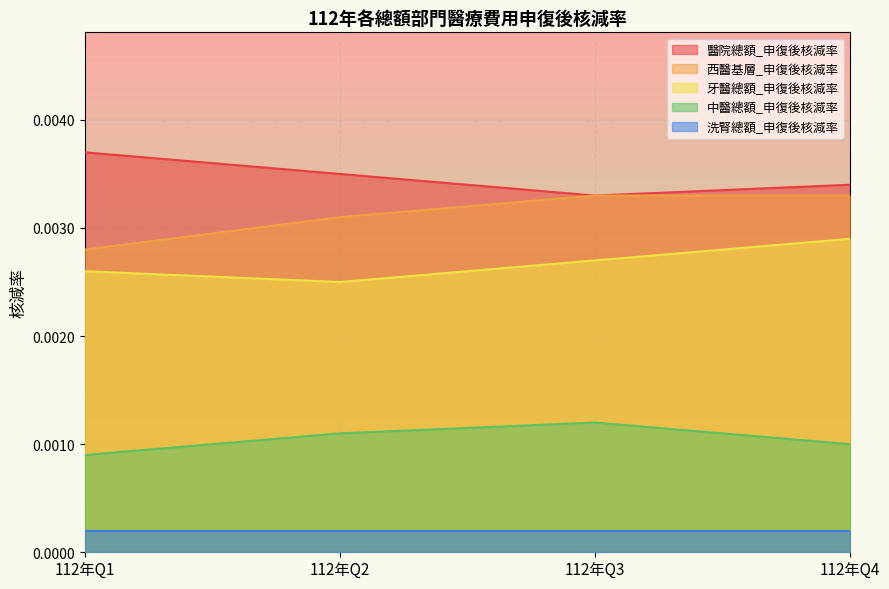

Where is the first local maximum for 中醫總額_申復後核減率?

112年Q3